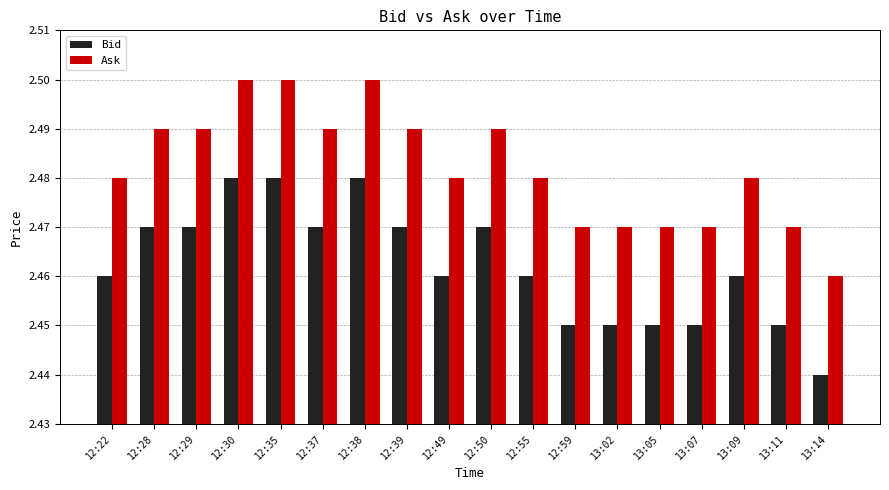

Which category has the lowest value across all series?

13:14